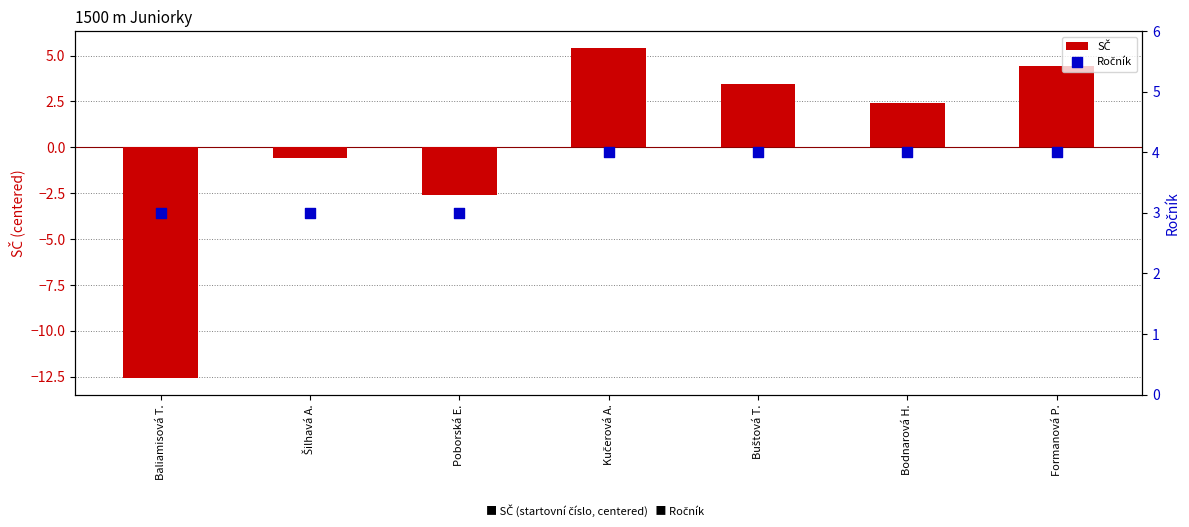

What is the total value across all series at Baliamisová T.?

-9.6